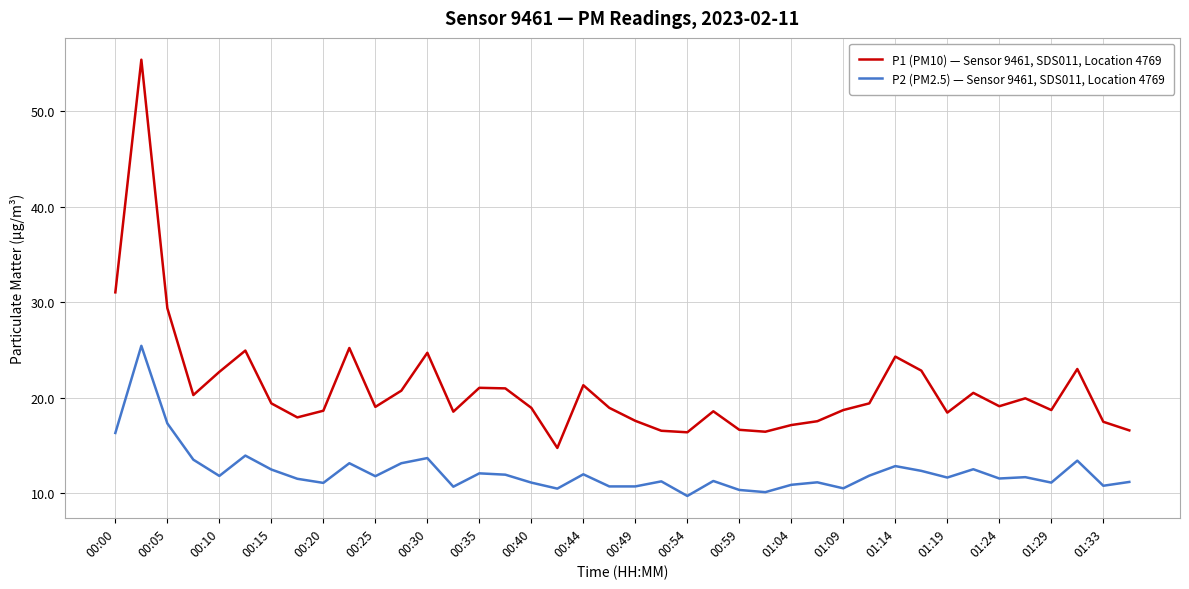

List the series in order of their peak value, highest first.

P1 (PM10) — Sensor 9461, SDS011, Location 4769, P2 (PM2.5) — Sensor 9461, SDS011, Location 4769